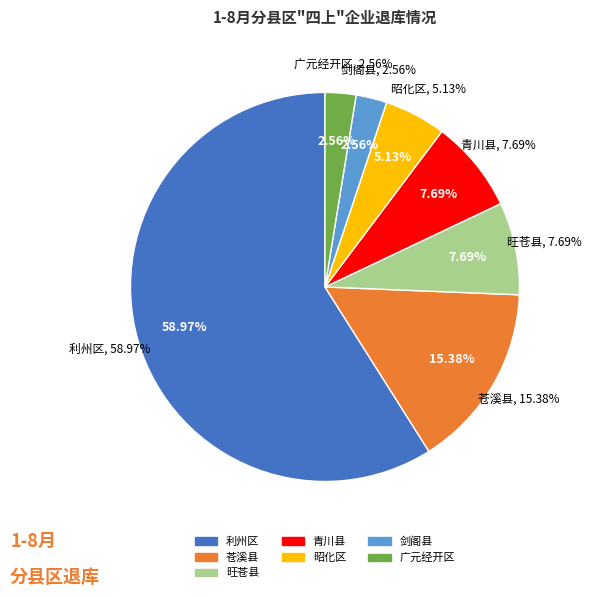

Does 利州区 account for over 50% of the chart?

Yes